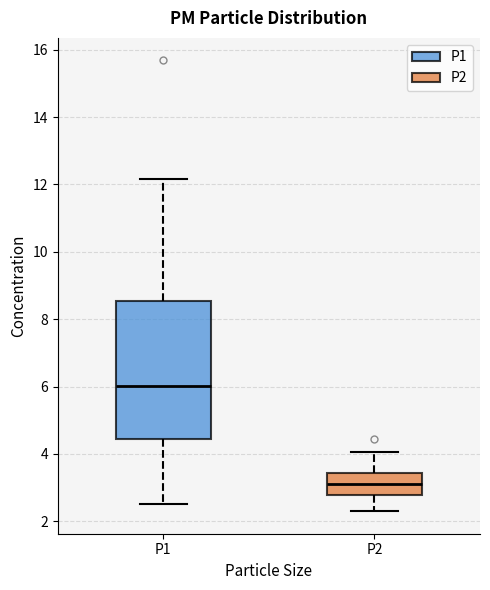

Which box's median line is the highest?

P1